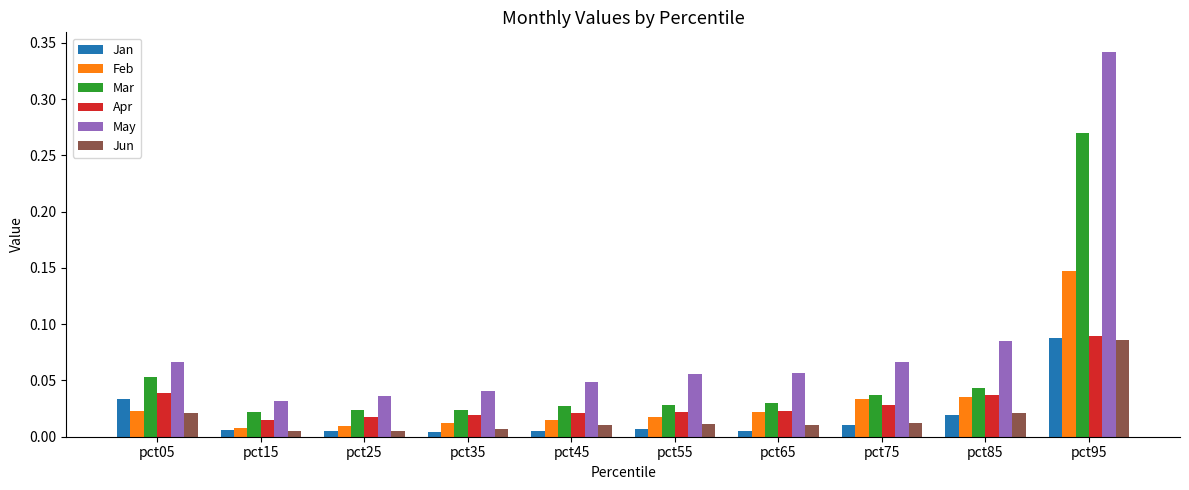

How many bars are there in total?

60